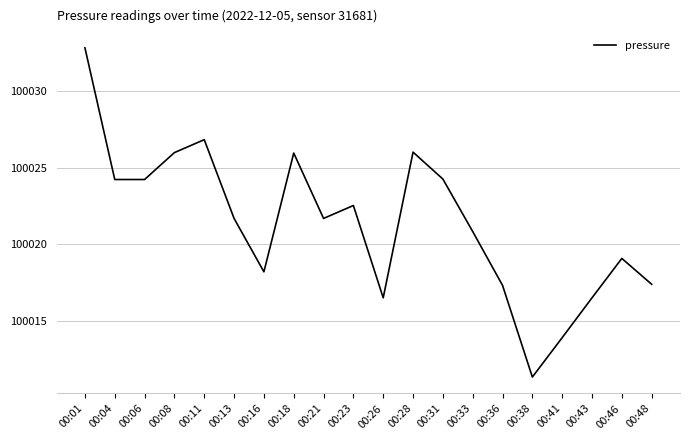

True or false: the data shows 100016.5 at 00:43.

True